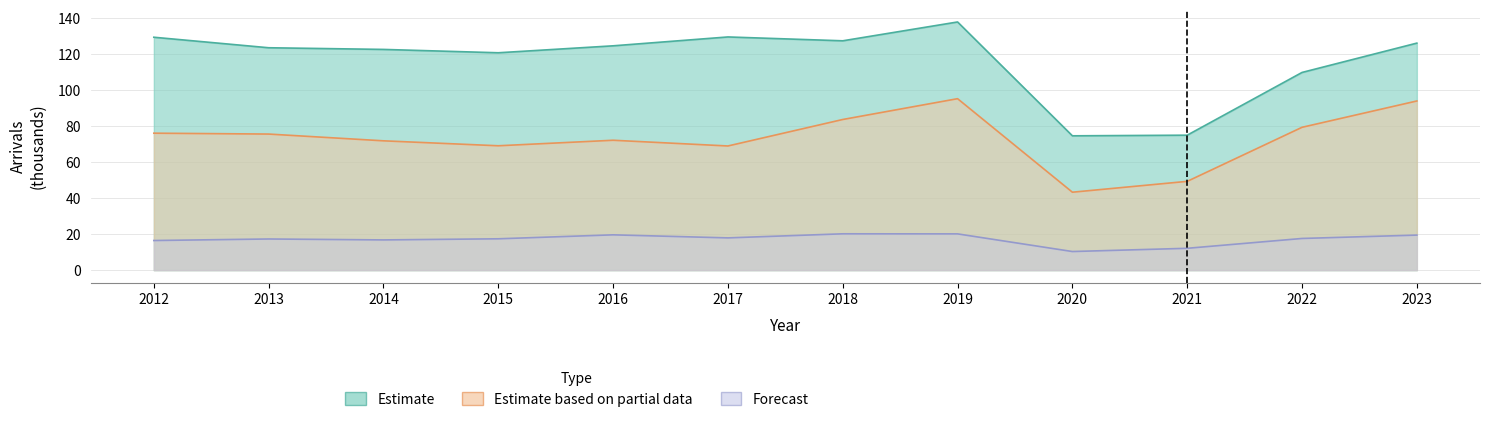

True or false: Forecast has a value of 4.4 at 2016.

False